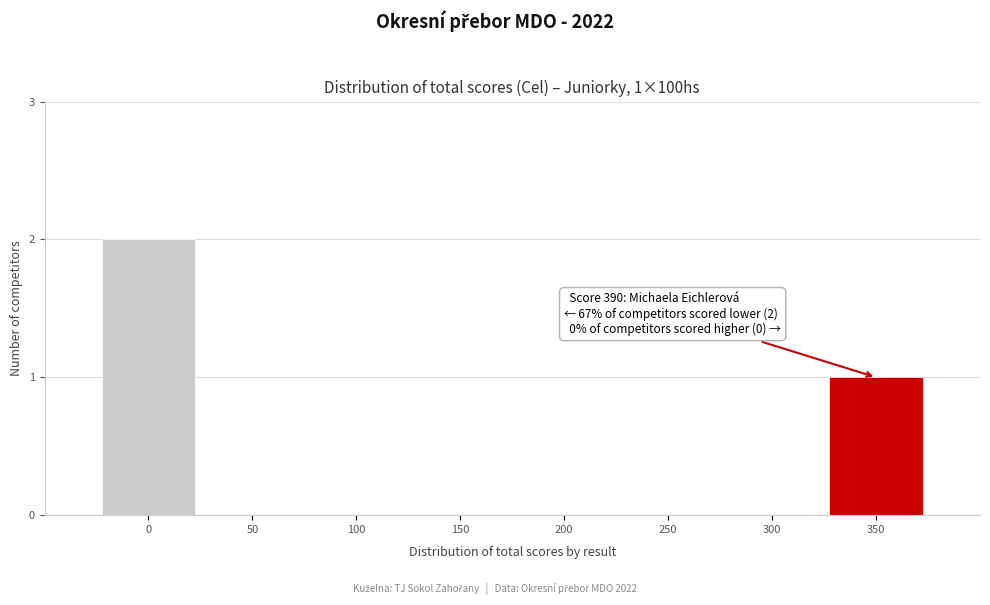

Reading right to left, list all the values displayed in this chart.

350=1	300=0	250=0	200=0	150=0	100=0	50=0	0=2